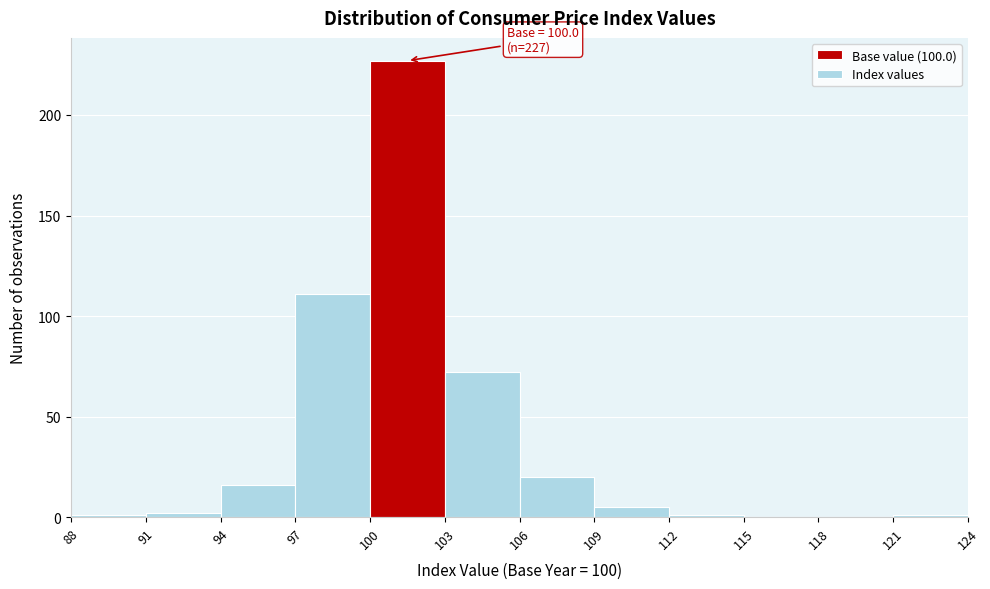

Which range on the x-axis has the tallest bar?

100 to 103